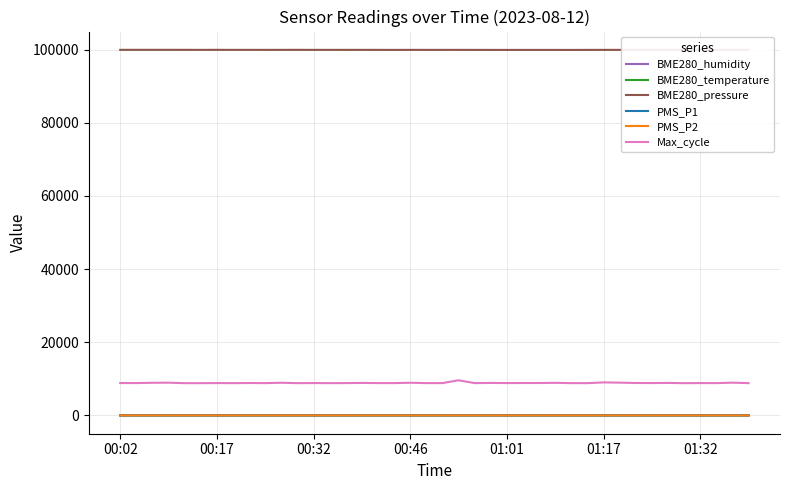

Which series has the largest total across all categories?

BME280_pressure